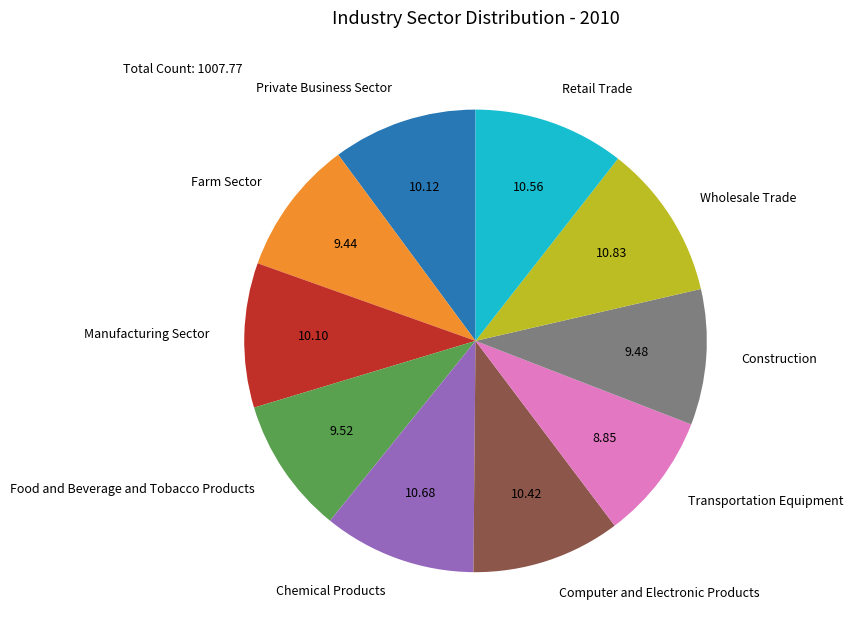

Which category has the smallest portion of the pie?

Transportation Equipment